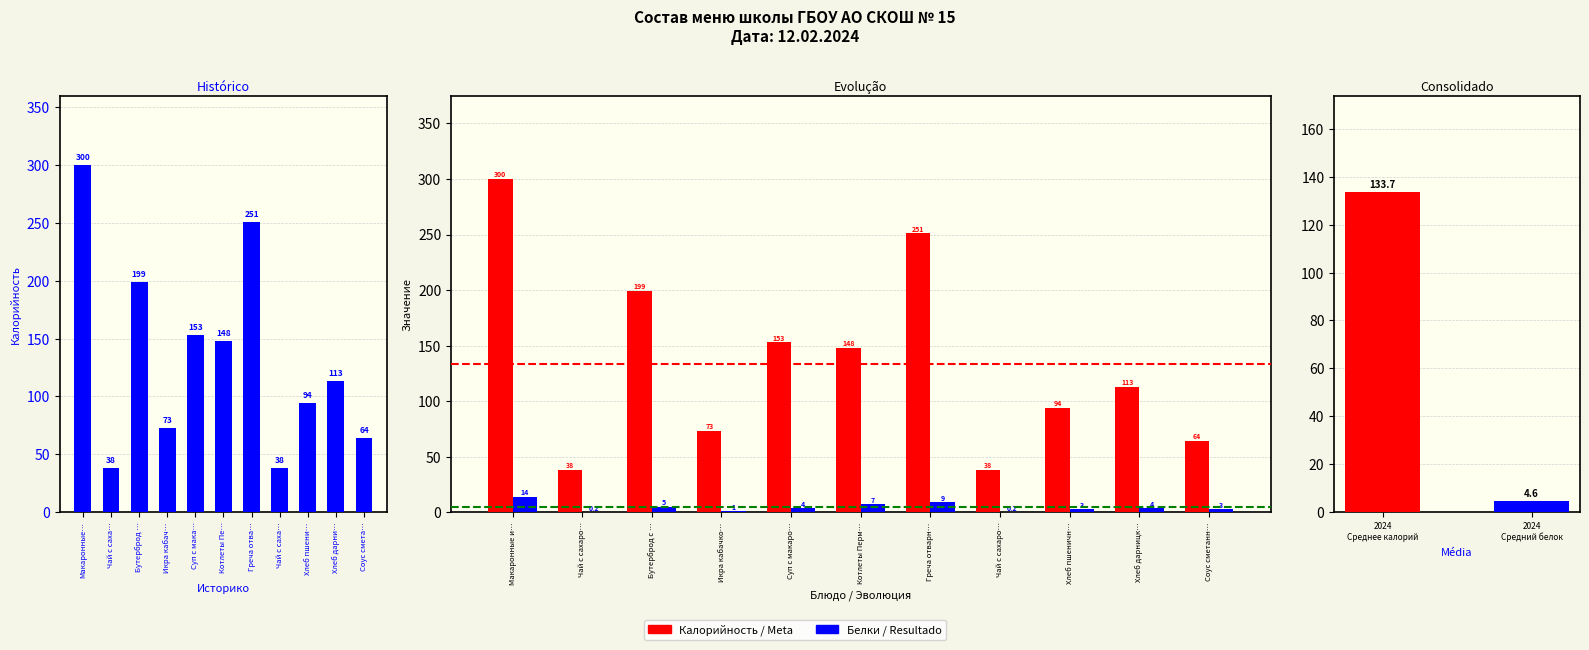

Which series has the largest range (max minus min)?

Калорийность